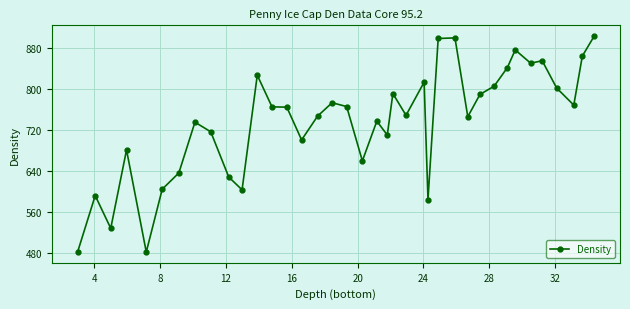

What is the greatest value displayed?

903.0